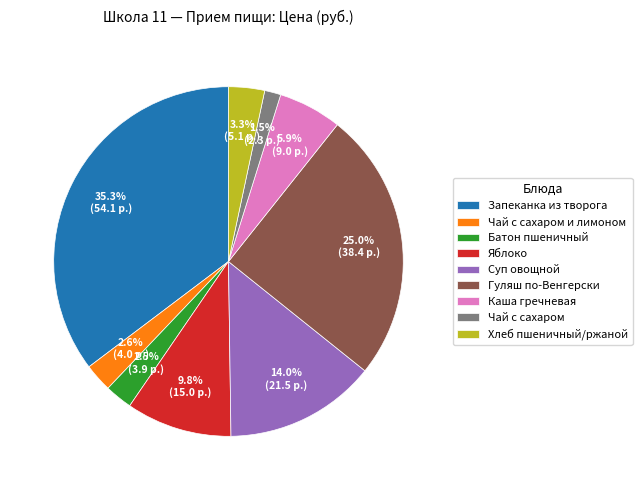

To the nearest percent, what is the difference between the largest and smallest slice percentages?

34%